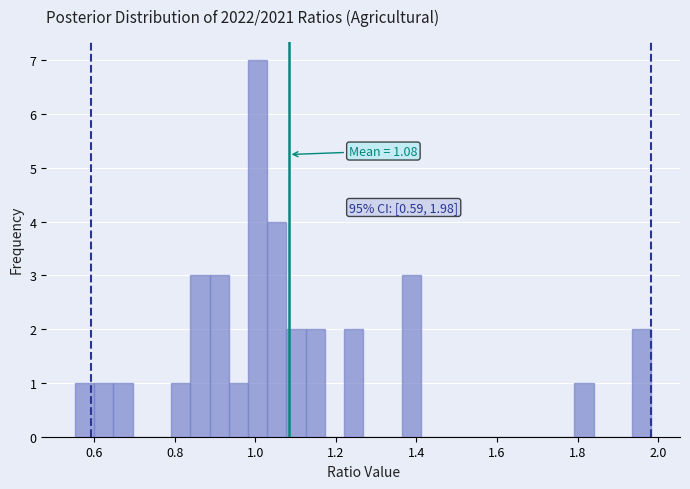

Around what value on the x-axis is the tallest bar? Give the approximate position of its centre, as read against the axis.

1.00